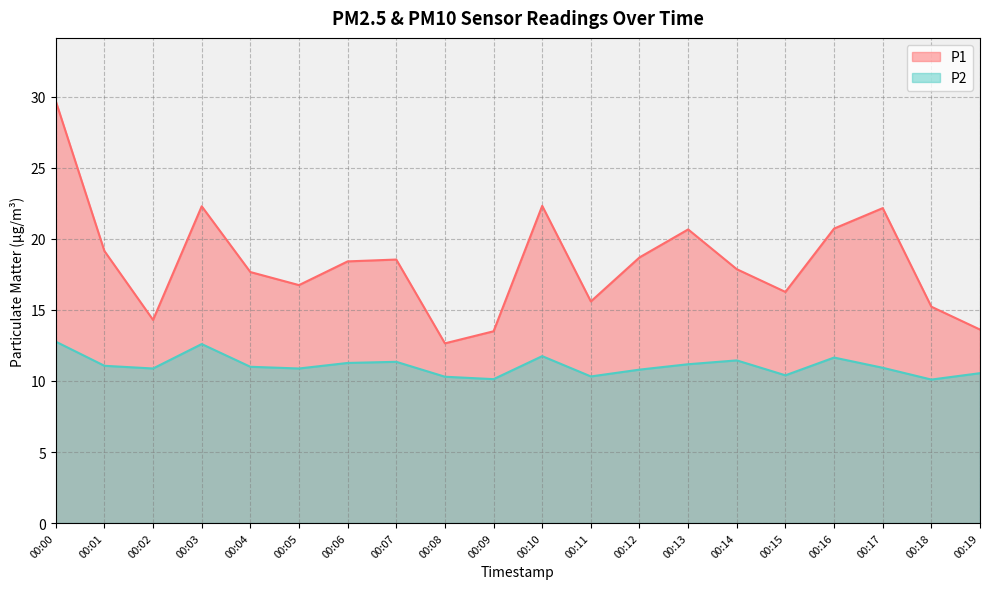

At which label is P2 closest to 11?

00:04